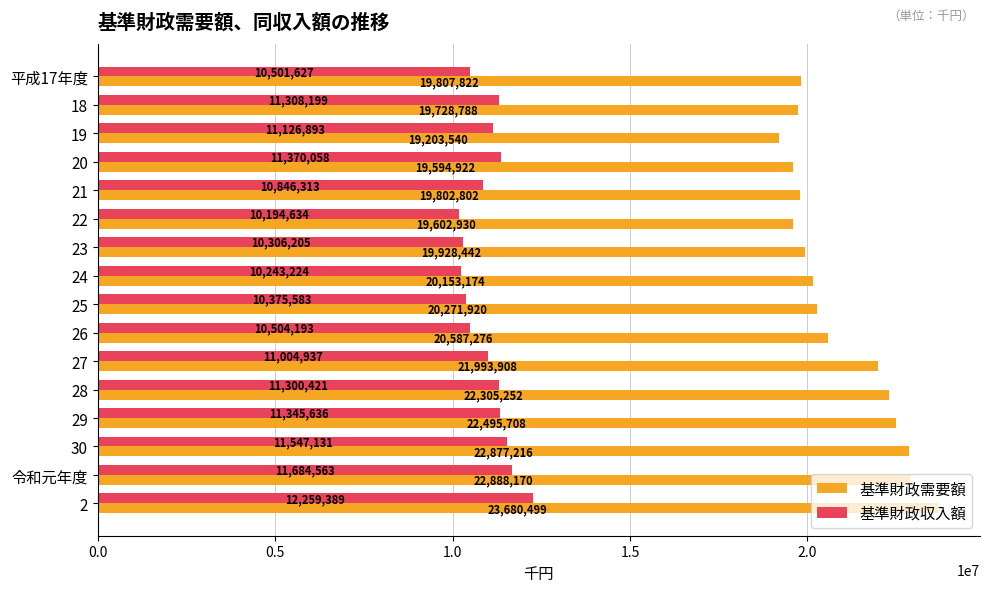

What are all the series names shown in the legend?

基準財政需要額, 基準財政収入額